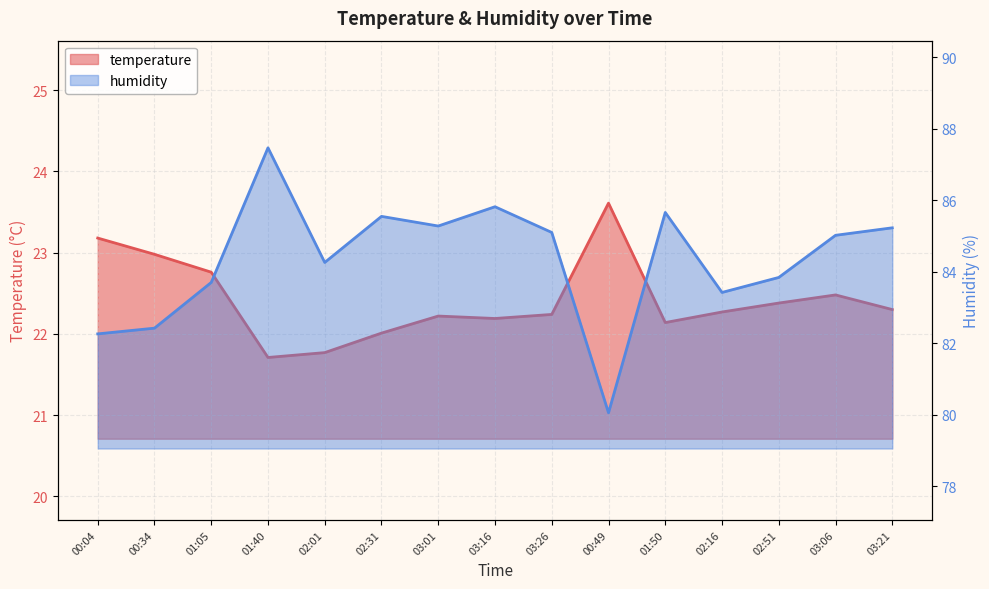

Reading right to left, transcribe all the data shown in this chart.

temperature: 22.3	22.5	22.4	22.3	22.1	23.6	22.2	22.2	22.2	22.0	21.8	21.7	22.8	23.0	23.2
humidity: 85.2	85.0	83.8	83.4	85.7	80.0	85.1	85.8	85.3	85.5	84.3	87.5	83.7	82.4	82.3